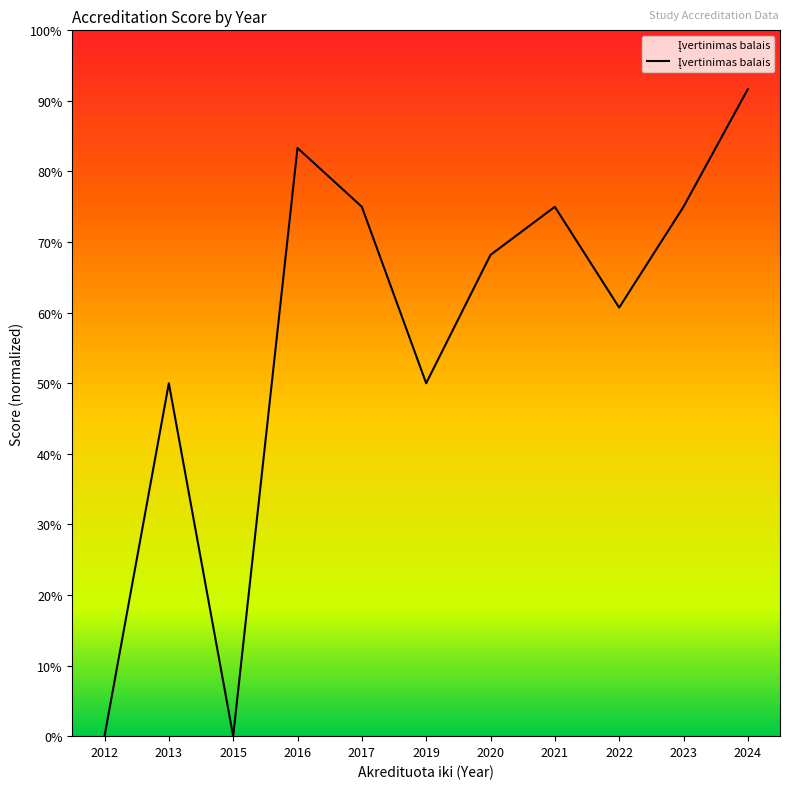

Is this an area chart (filled region under the line)?

Yes